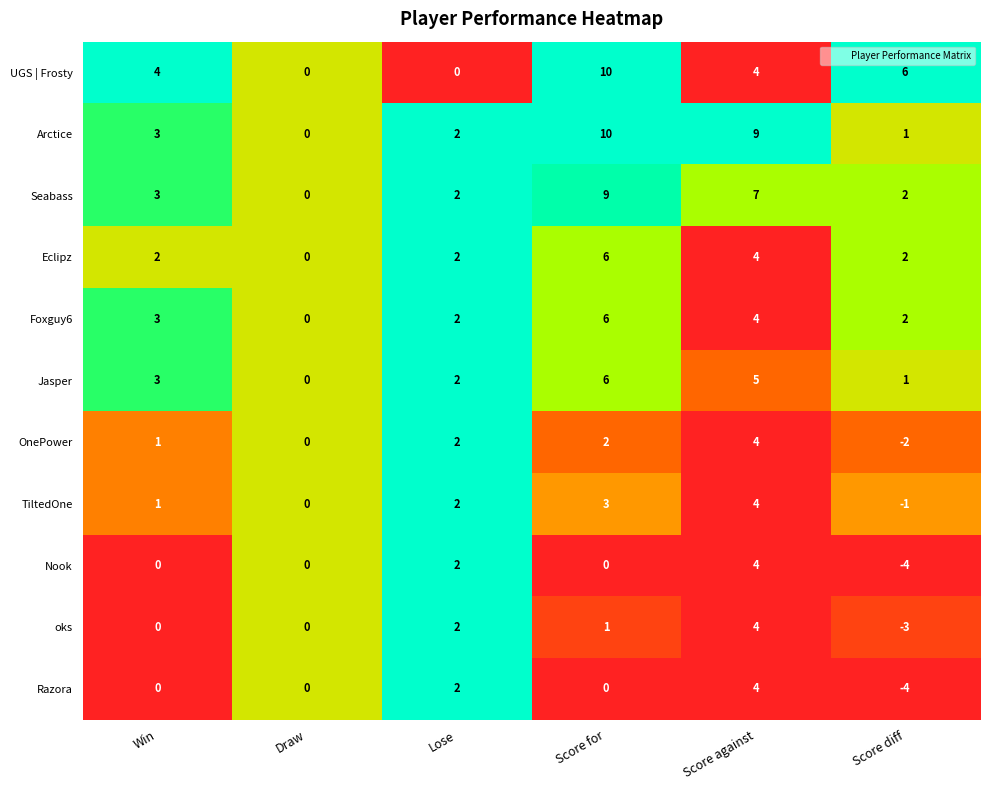

Is the value of OnePower at Score against greater than the value of Jasper at Draw?

Yes